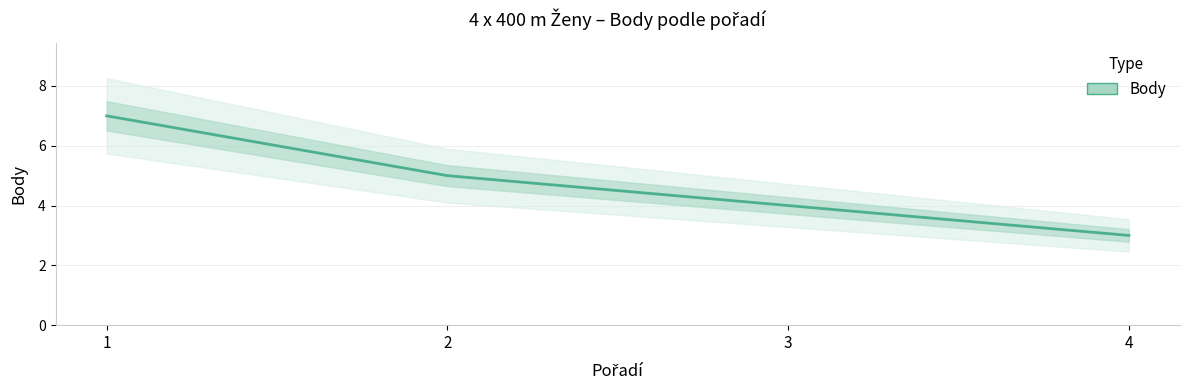

True or false: there are more than 0 points higher than both neighbors.

False